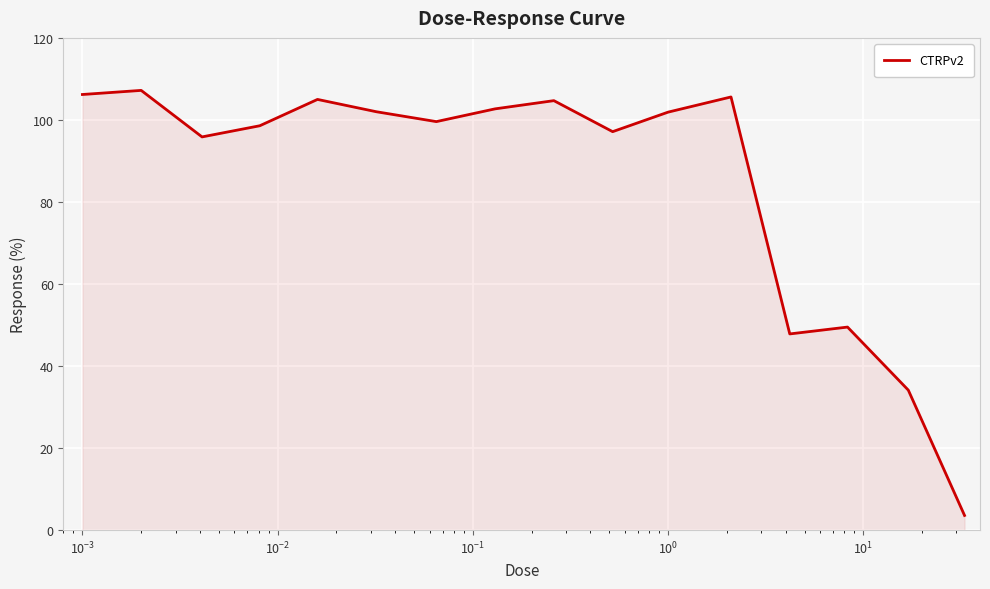

What is the minimum value shown in the chart?

3.6